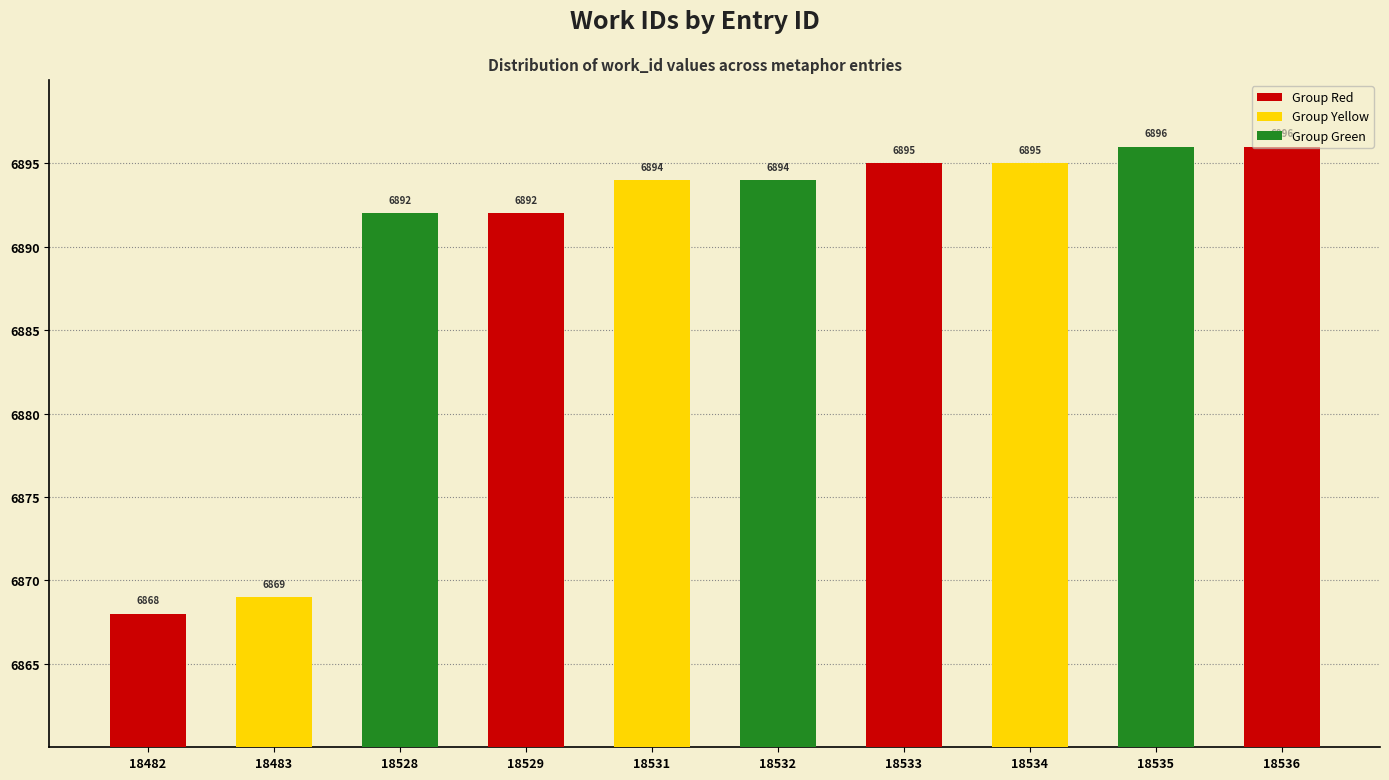

Reading left to right, transcribe all the data shown in this chart.

6868	6869	6892	6892	6894	6894	6895	6895	6896	6896